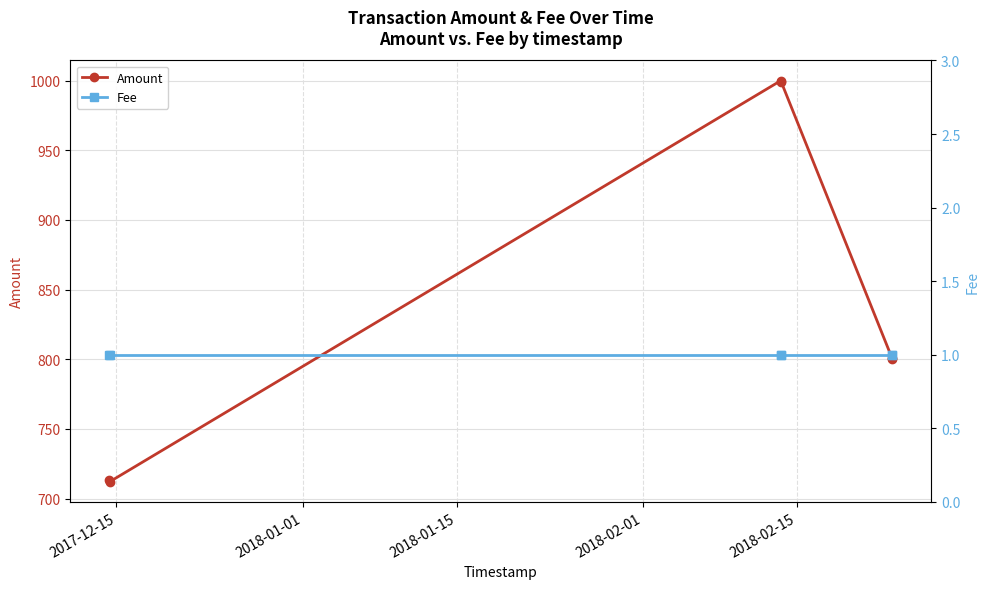

What is the minimum value for Amount?

712